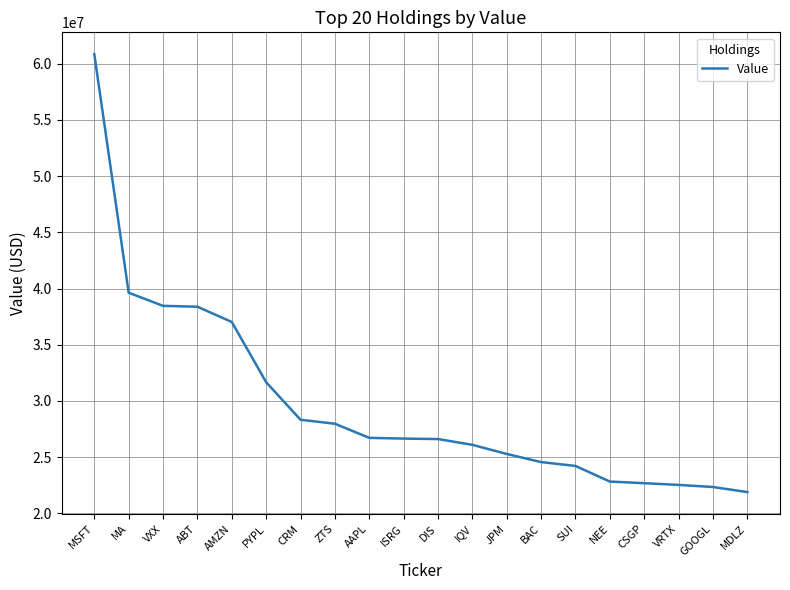

True or false: the data shows 26718000 at AAPL.

True